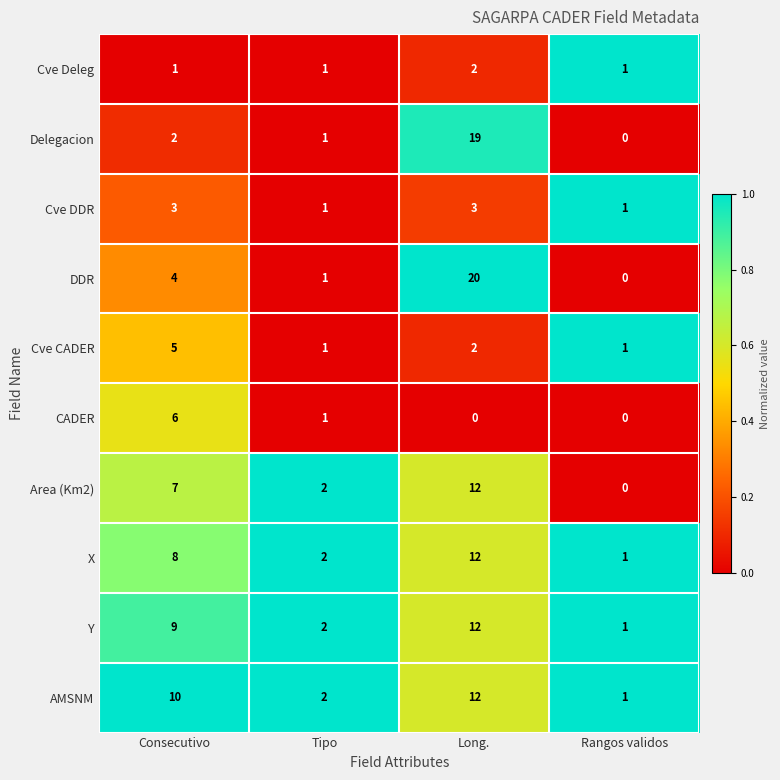

At how many categories does at least one series exceed 0?

4